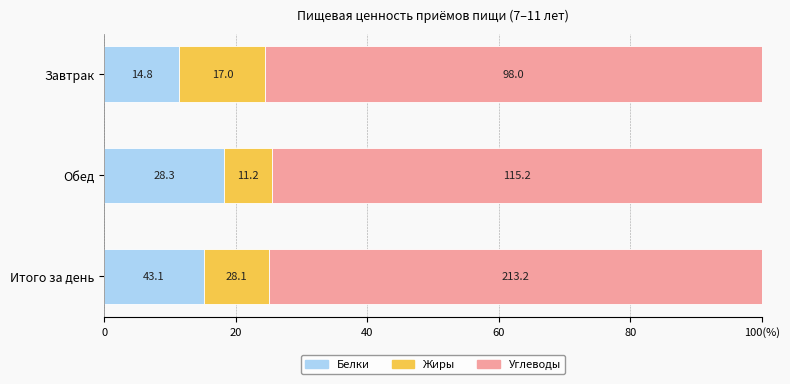

Rank the series by their maximum value, from lowest to highest.

Жиры, Белки, Углеводы